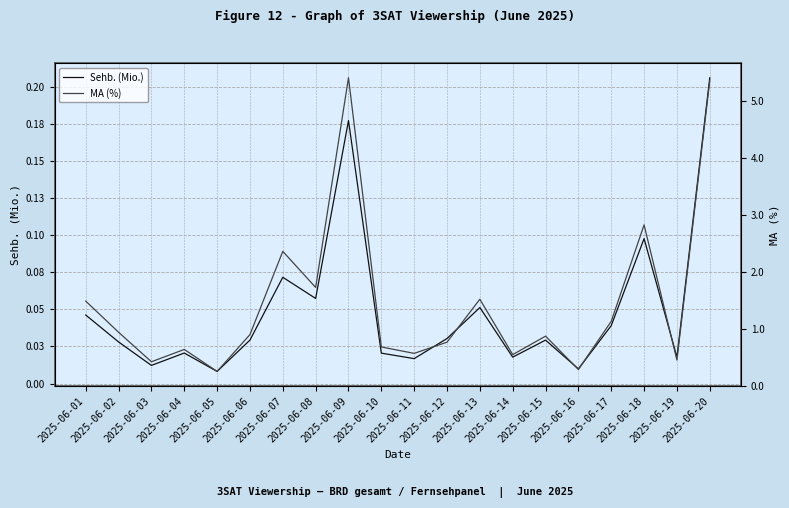

True or false: MA (%) has a value of 0.1 at 2025-06-05.

False